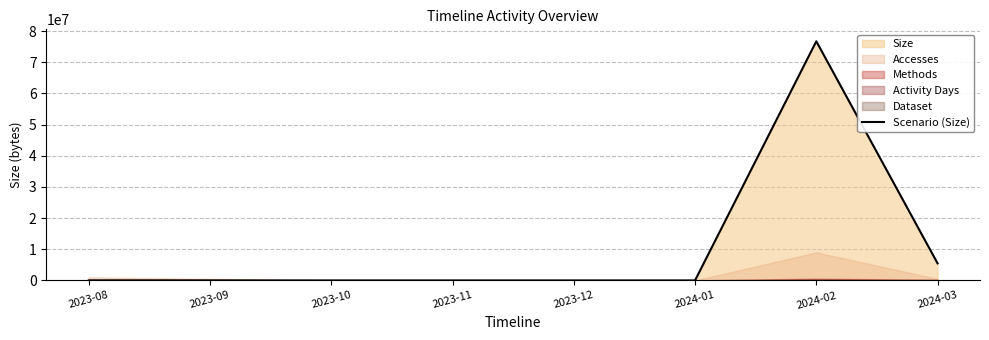

What is the sum of all values?

82251159